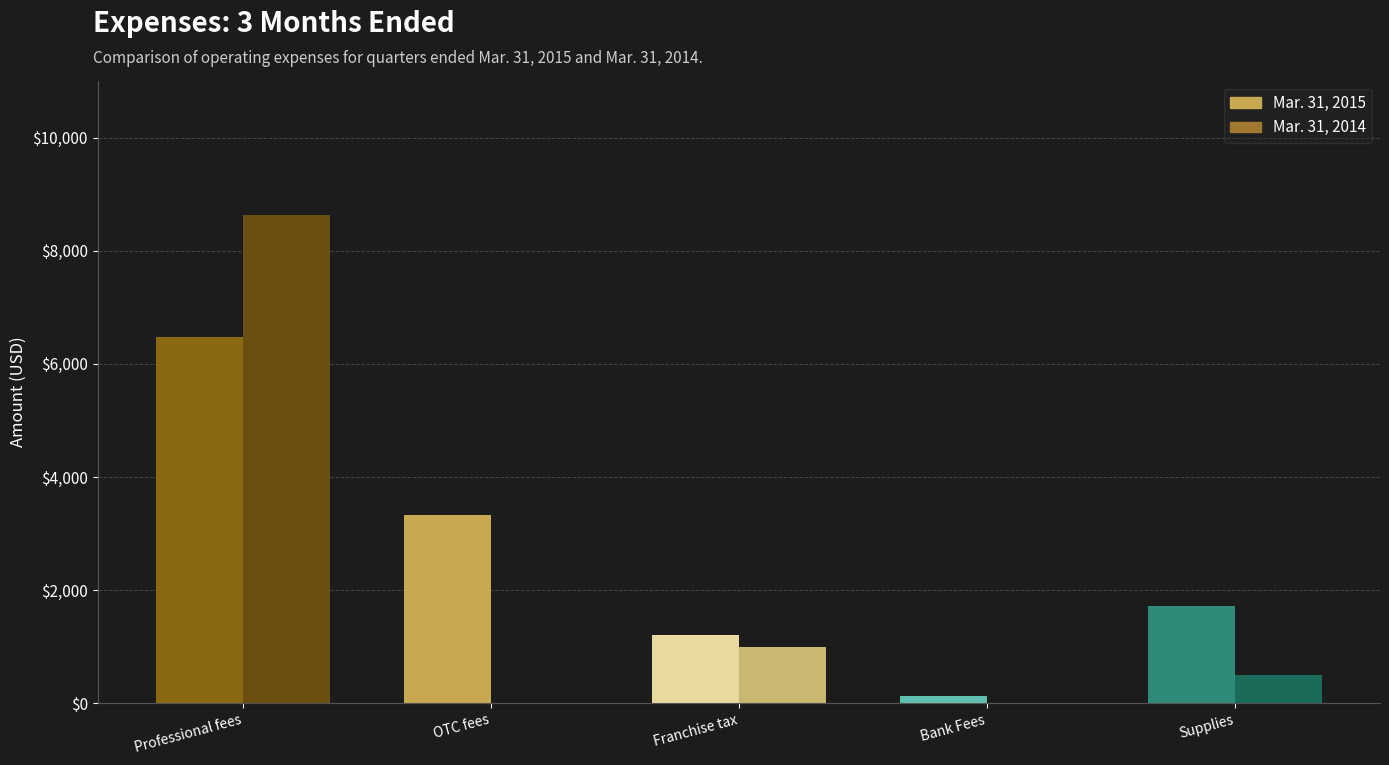

What is the sum of the Mar. 31, 2014 values at OTC fees and Supplies?

500